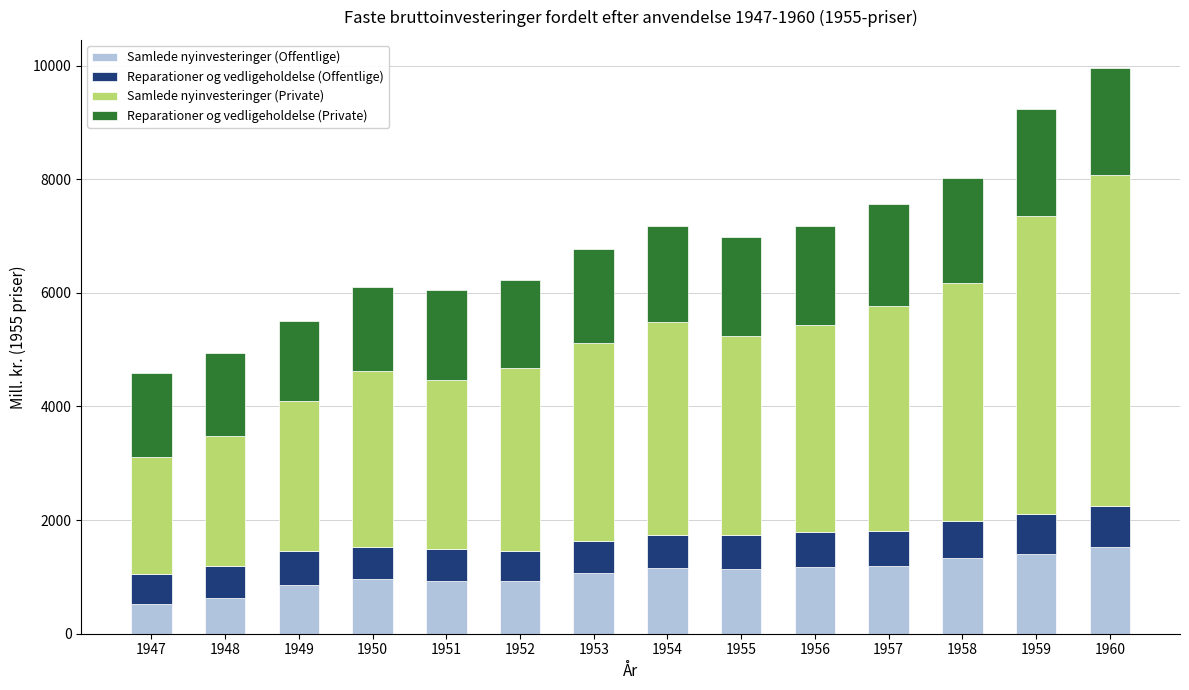

Is it true that Samlede nyinvesteringer (Offentlige) equals 1814 at 1954?

False